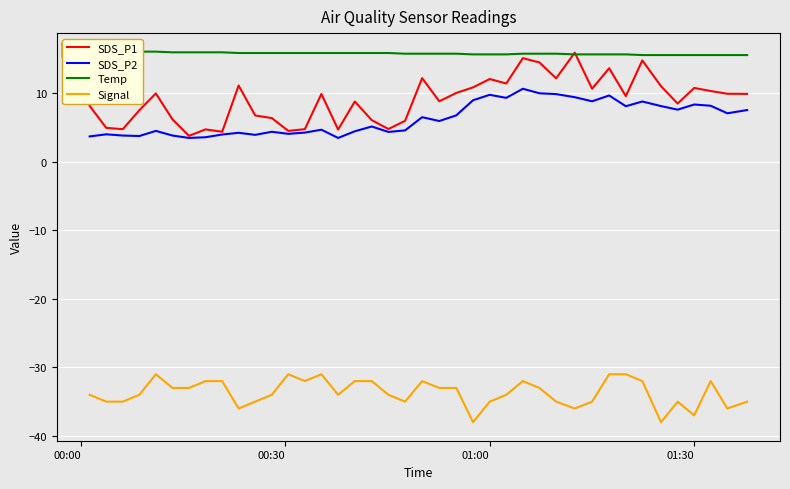

True or false: SDS_P2 and Signal intersect in this chart.

False